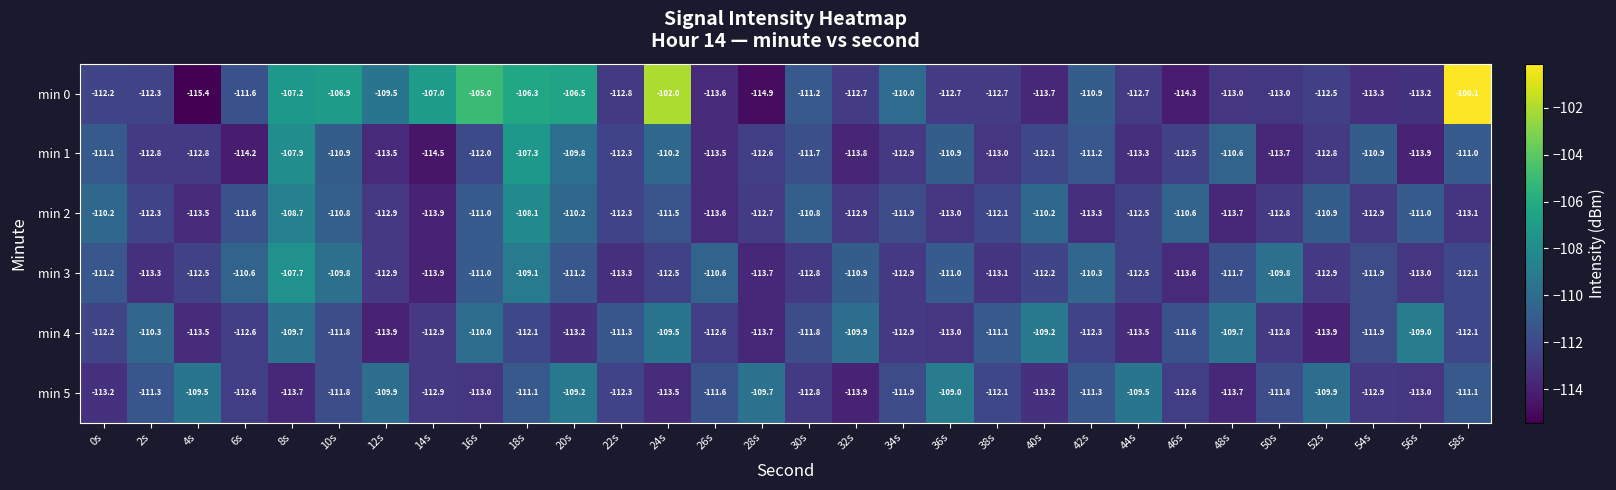

What is the total value across all series at 30s?

-671.1